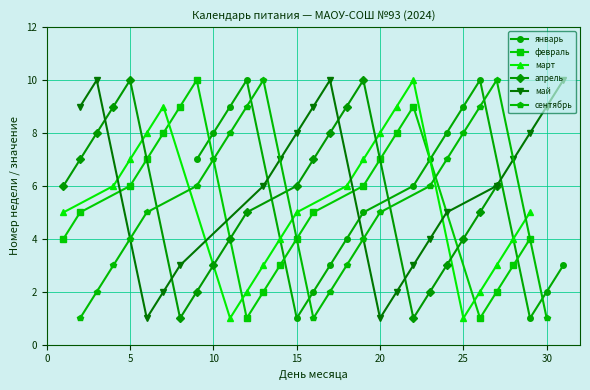

What is the total value across all series at 8?

13